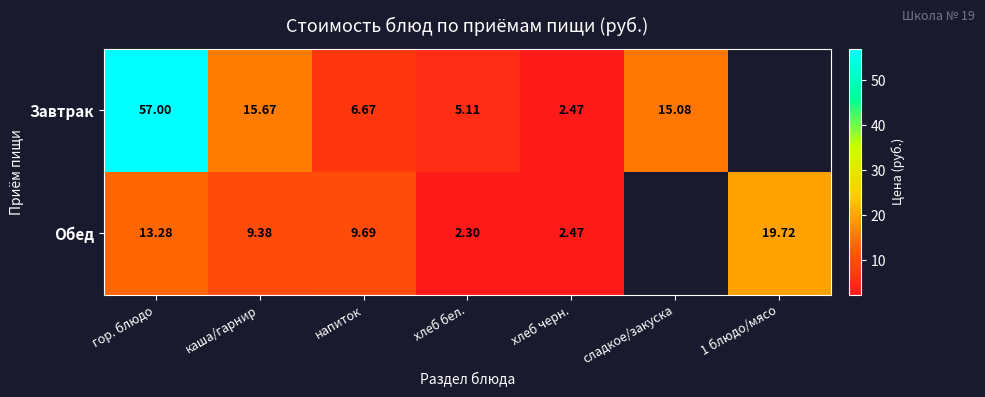

Rank the series at каша/гарнир from lowest to highest value.

Обед, Завтрак